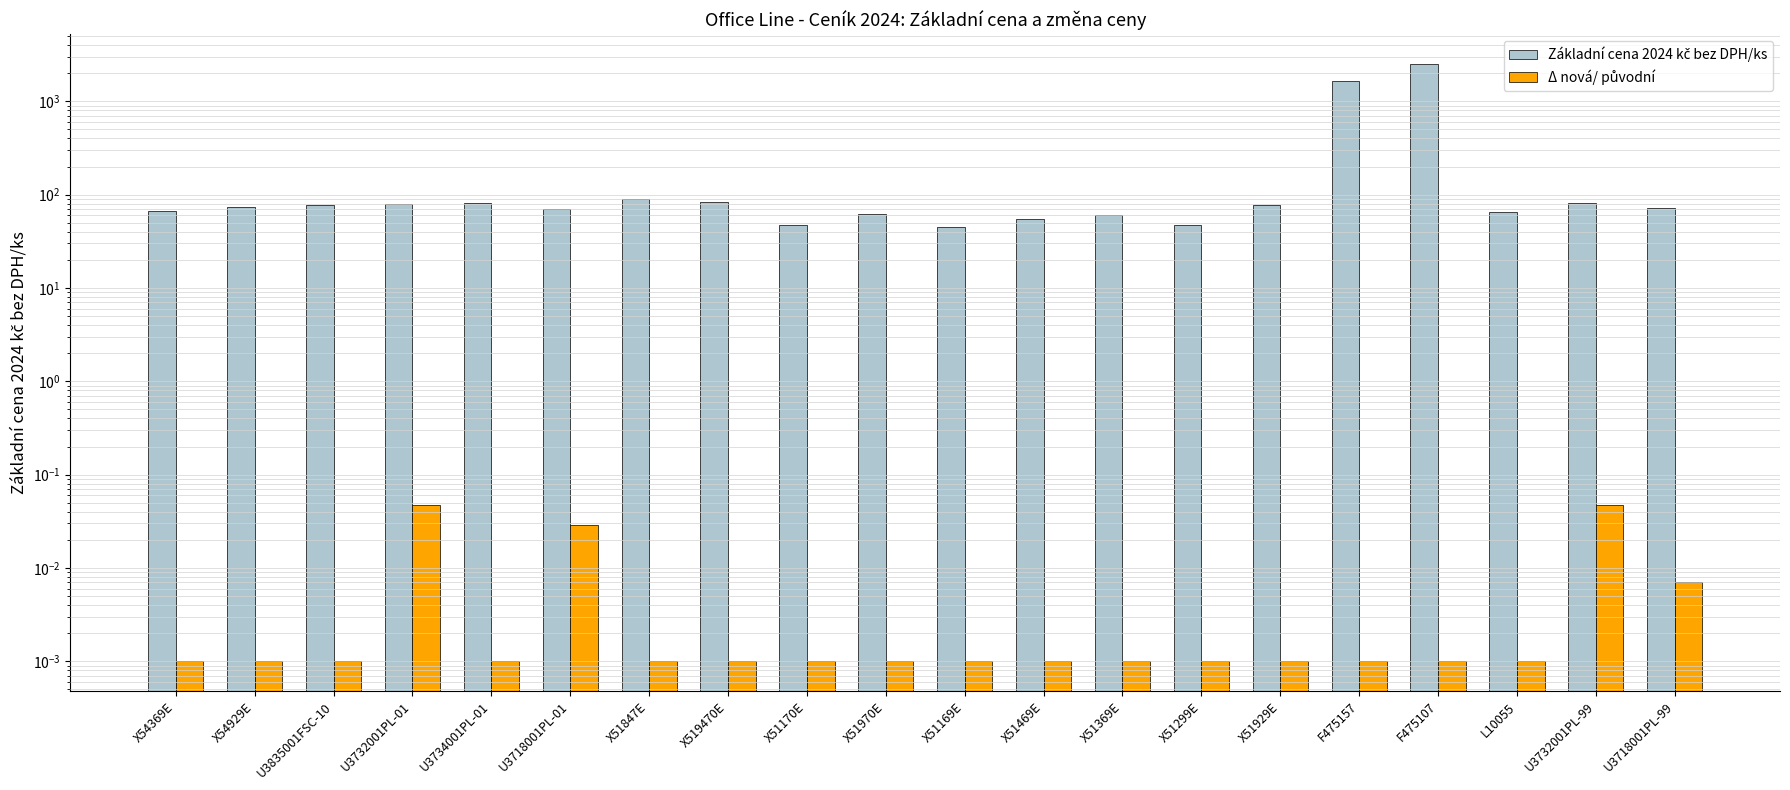

Reading right to left, list all the values displayed in this chart.

Základní cena 2024 kč bez DPH/ks: 71.7	80.5	65.5	2500.2	1654.7	76.8	47.3	60.5	55.0	45.1	62.7	47.3	82.5	90.1	70.3	80.4	78.5	77.9	74.3	66.5
Δ nová/ původní: 0.0	0.0	0.0	0.0	0.0	0.0	0.0	0.0	0.0	0.0	0.0	0.0	0.0	0.0	0.0	0.0	0.0	0.0	0.0	0.0